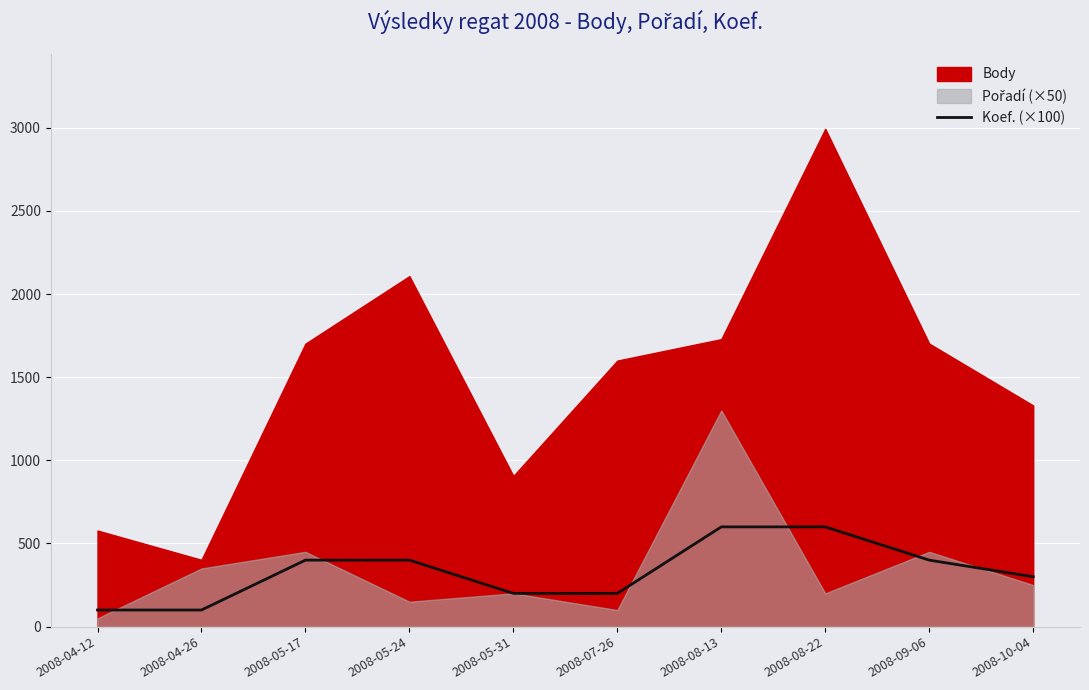

At which label does the data first exceed 400?

2008-08-13